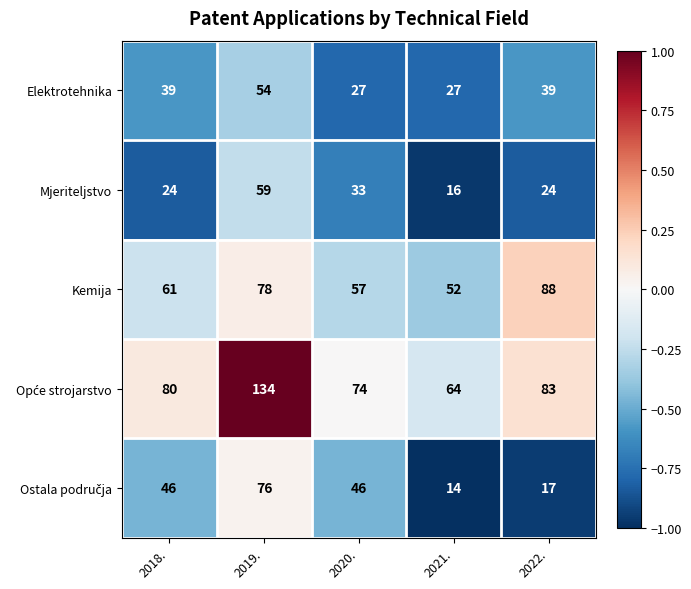

What is the highest value of the Elektrotehnika series?

54